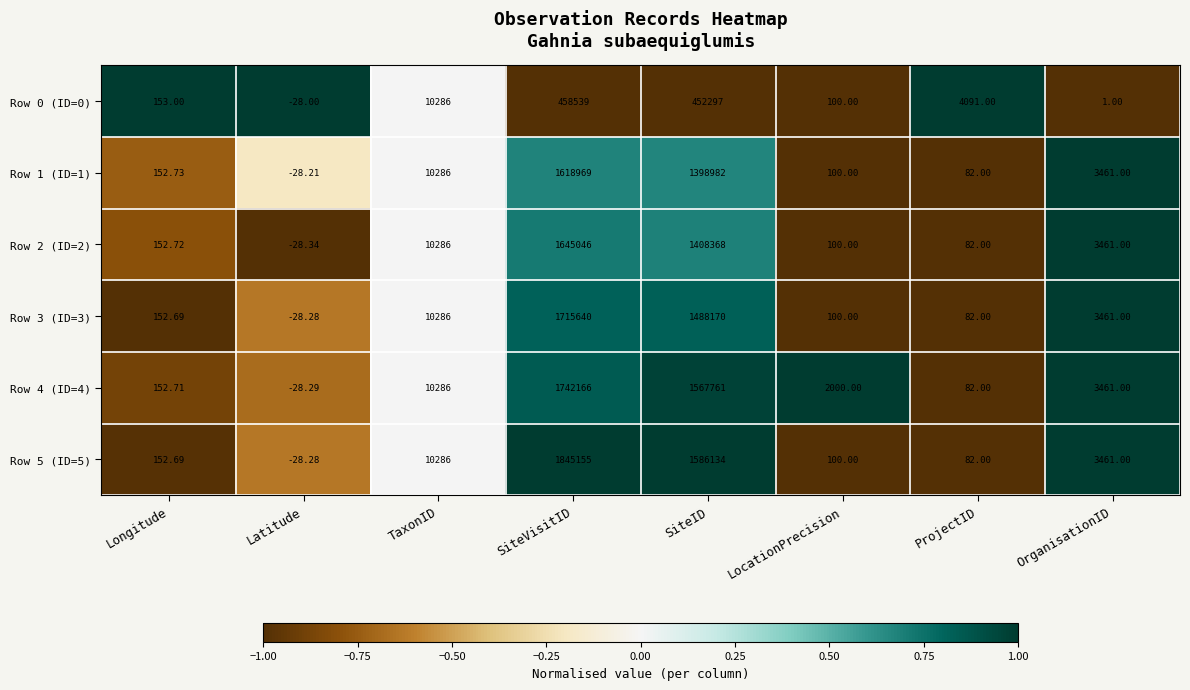

Which category has the lowest value across all series?

Latitude